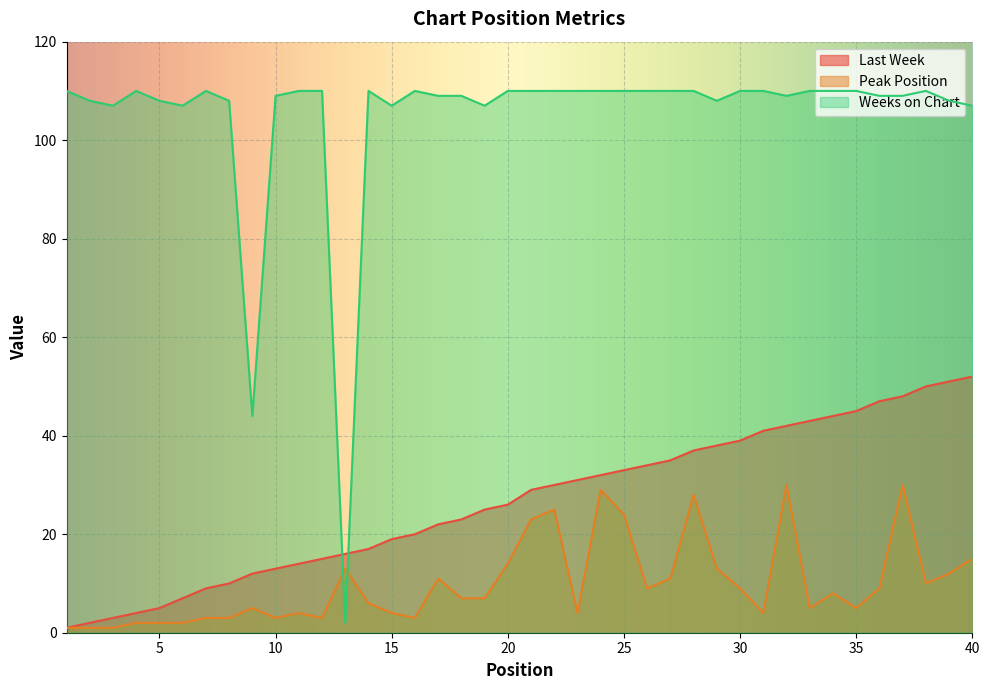

How many times do Last Week and Weeks on Chart cross each other?

2